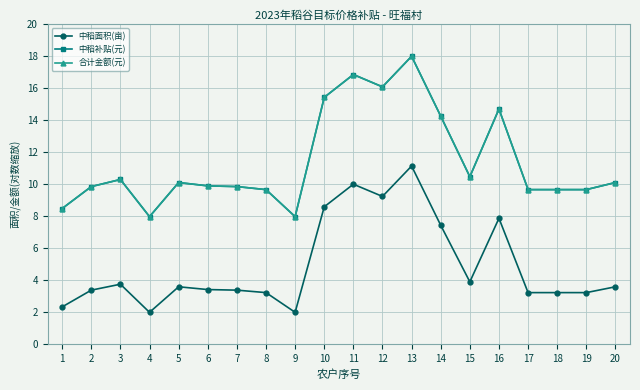

What is the maximum value for 中稻补贴(元)?

18.0